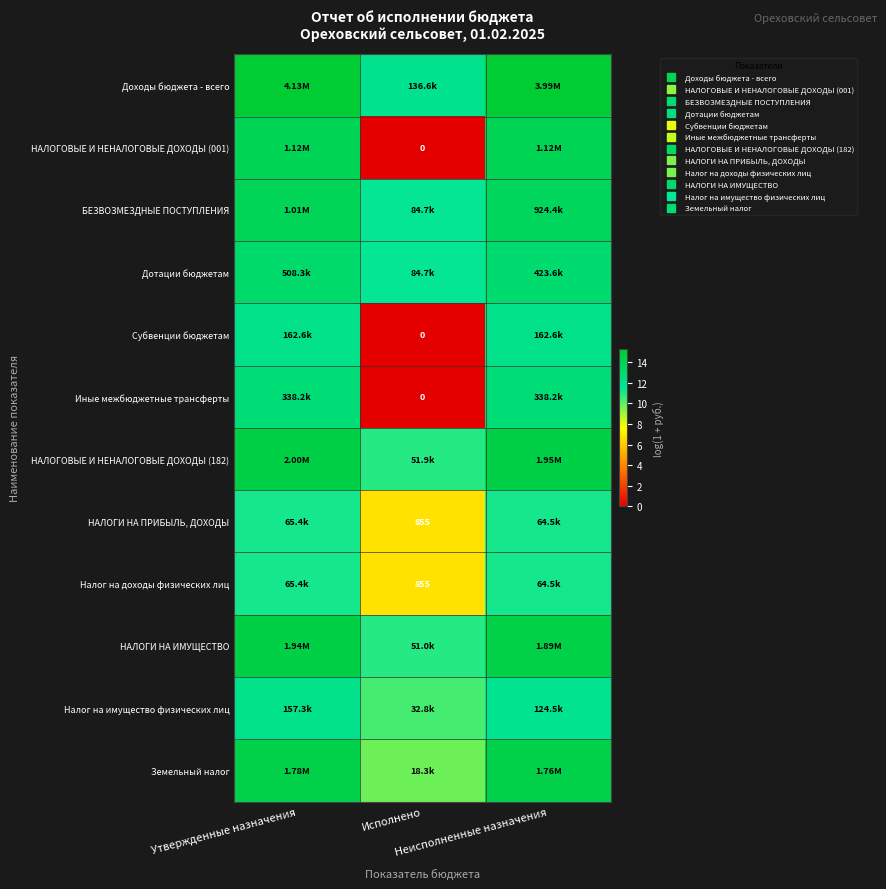

At which label is НАЛОГИ НА ПРИБЫЛЬ, ДОХОДЫ closest to 8?

Исполнено